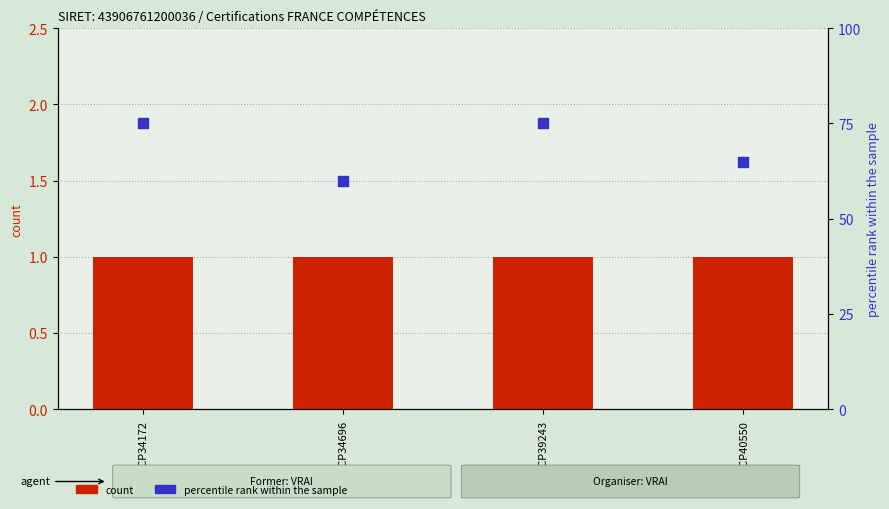

At which category is the sum across all series the highest?

RNCP34172